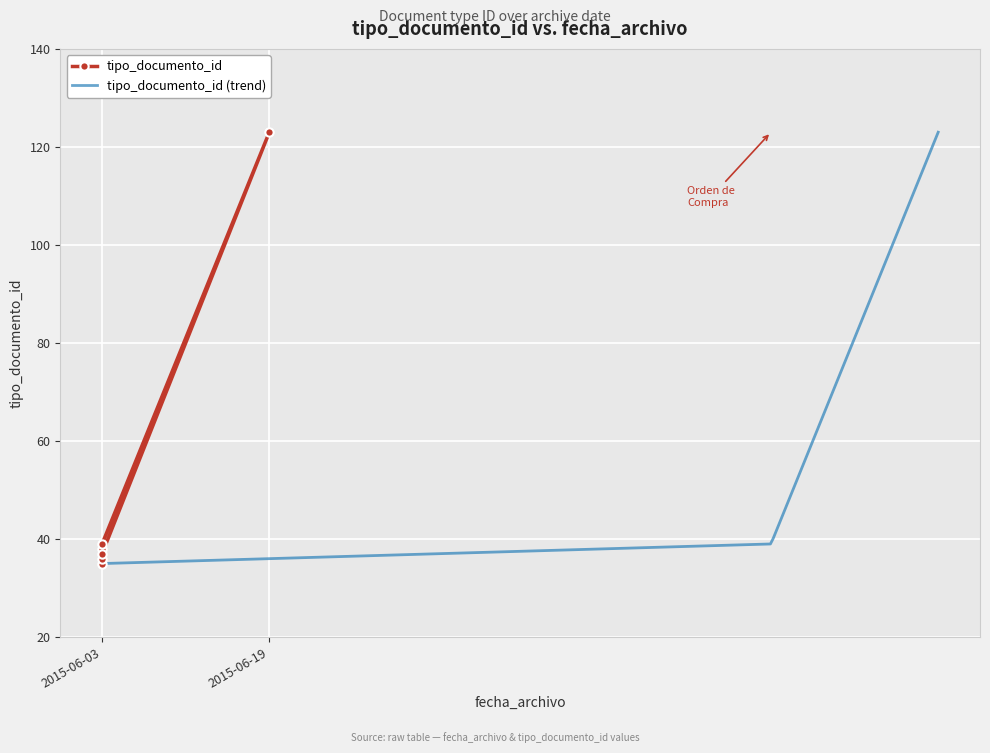

The value at 2015-06-03 is 11. True or false?

False